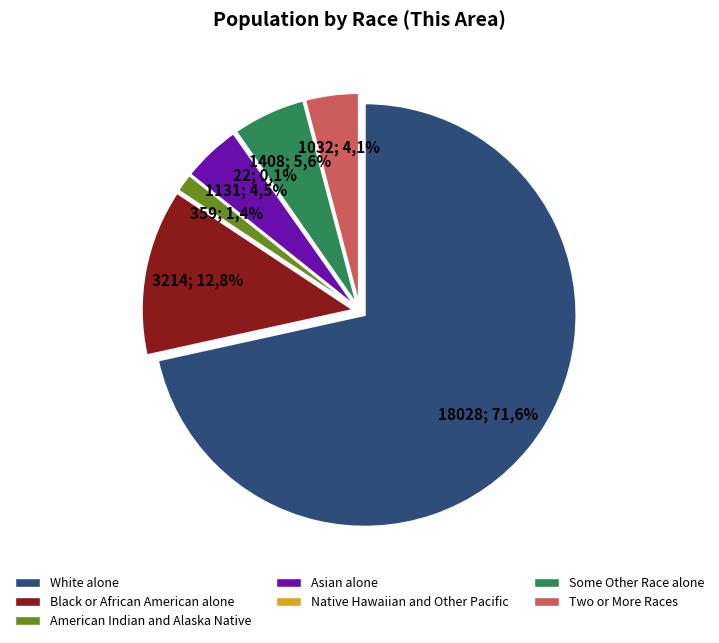

The Some Other Race alone slice represents 19% of the pie. True or false?

False